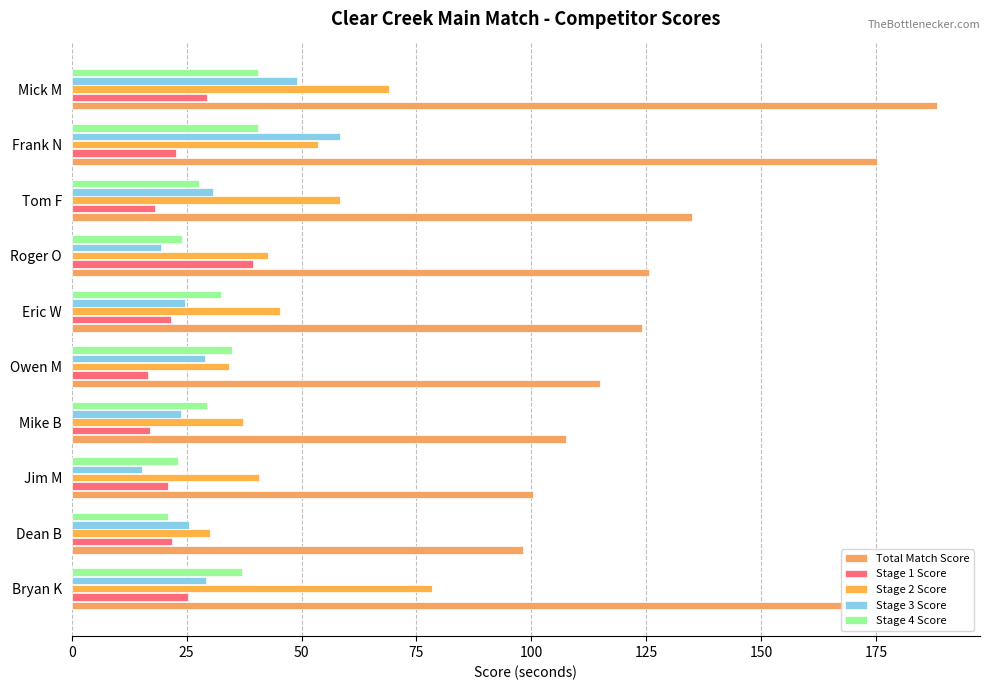

How many distinct data groups are displayed?

5